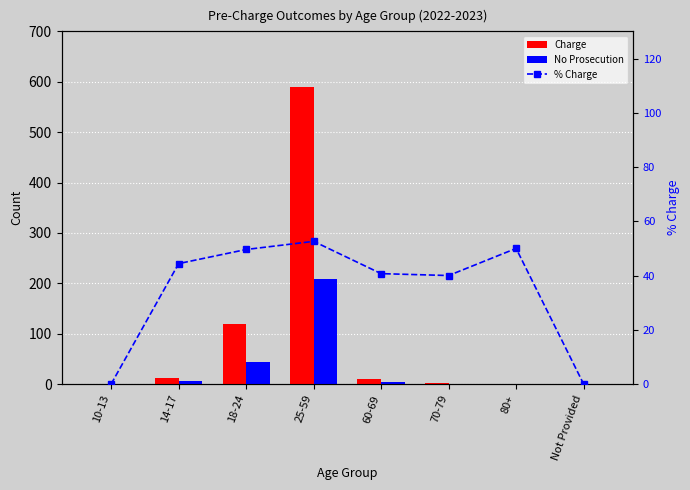

Is it true that % Charge equals 58.9 at 14-17?

False